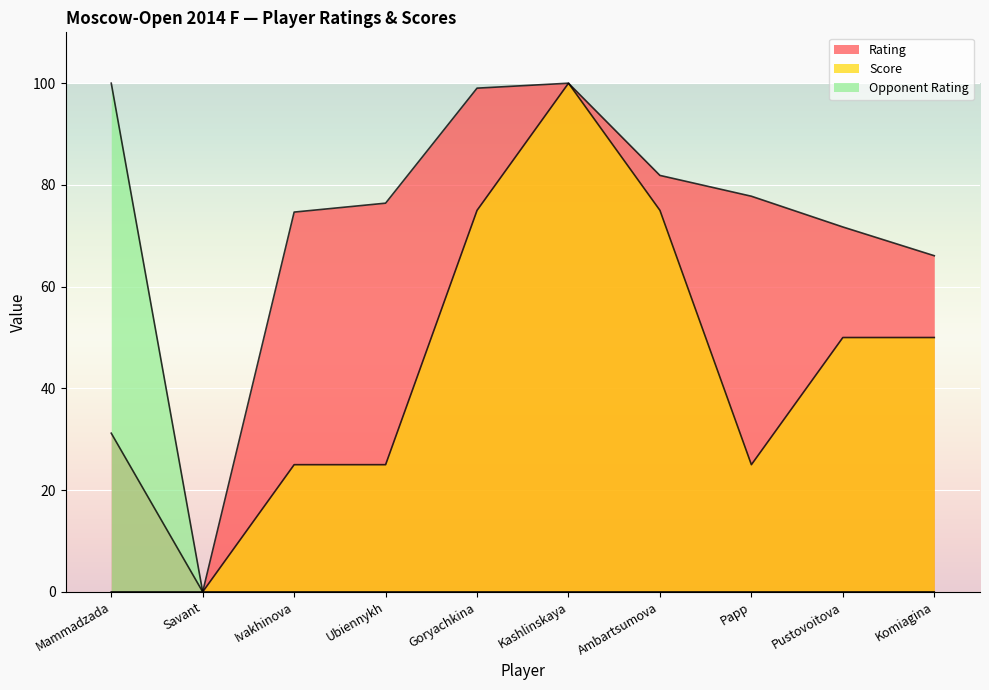

How many positive values does the Opponent Rating series have?

1